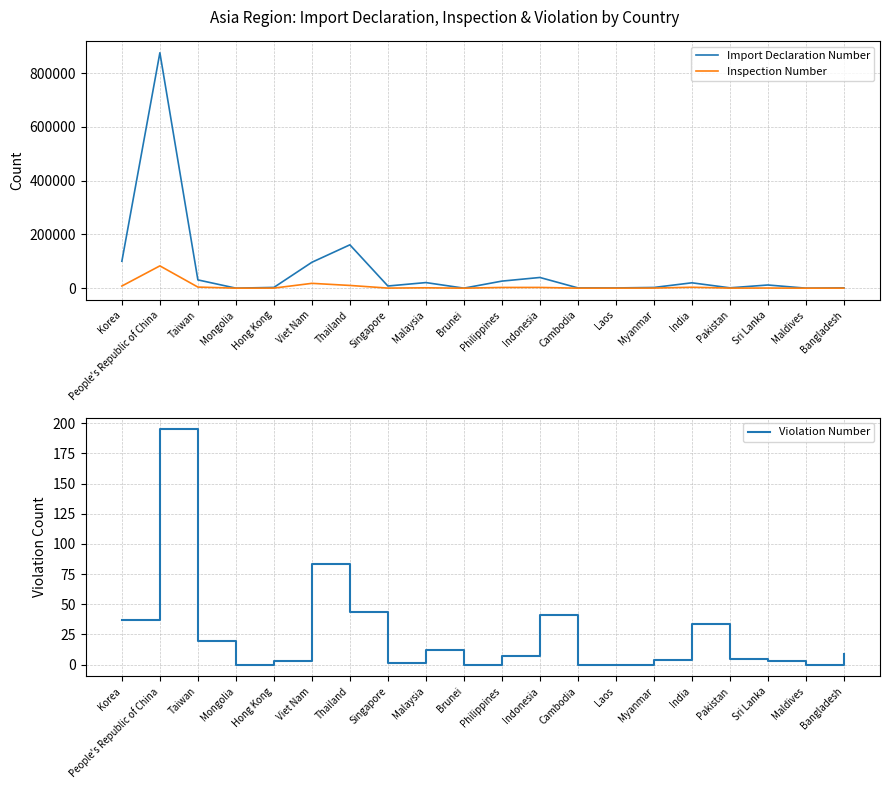

Where is Inspection Number nearest to the value 41507?

Viet Nam